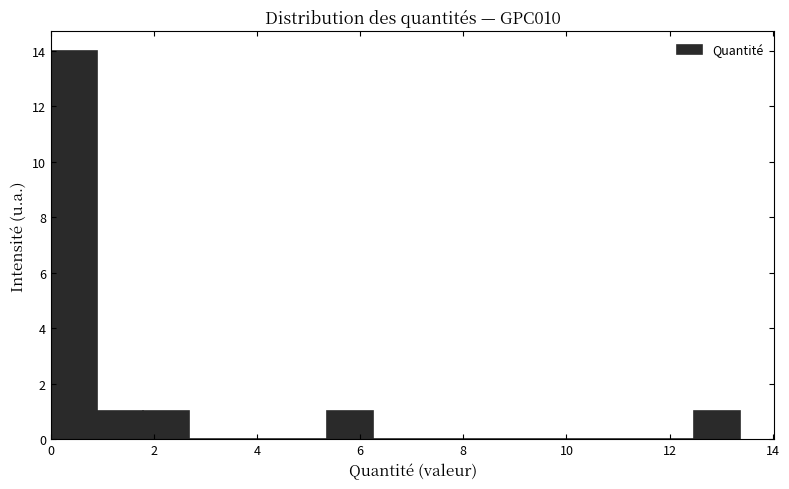

Reading left to right, list every bar in this chart as the range it spans on the x-axis followed by its height. Neither the bar edges nor the heights are printed on the chart, so give them approximately, as read against the axes.

0.0 to 0.8: 14
0.8 to 1.8: 1
1.8 to 2.6: 1
2.6 to 3.6: 0
3.6 to 4.4: 0
4.4 to 5.4: 0
5.4 to 6.2: 1
6.2 to 7.2: 0
7.2 to 8.0: 0
8.0 to 9.0: 0
9.0 to 9.8: 0
9.8 to 10.6: 0
10.6 to 11.6: 0
11.6 to 12.4: 0
12.4 to 13.4: 1